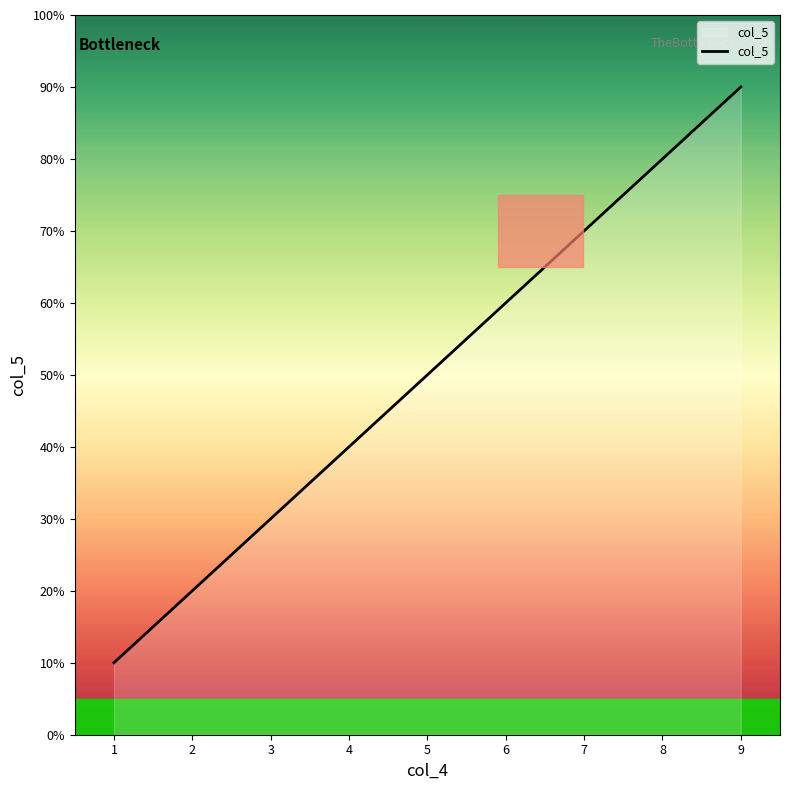

Which category has the lowest value across all series?

1